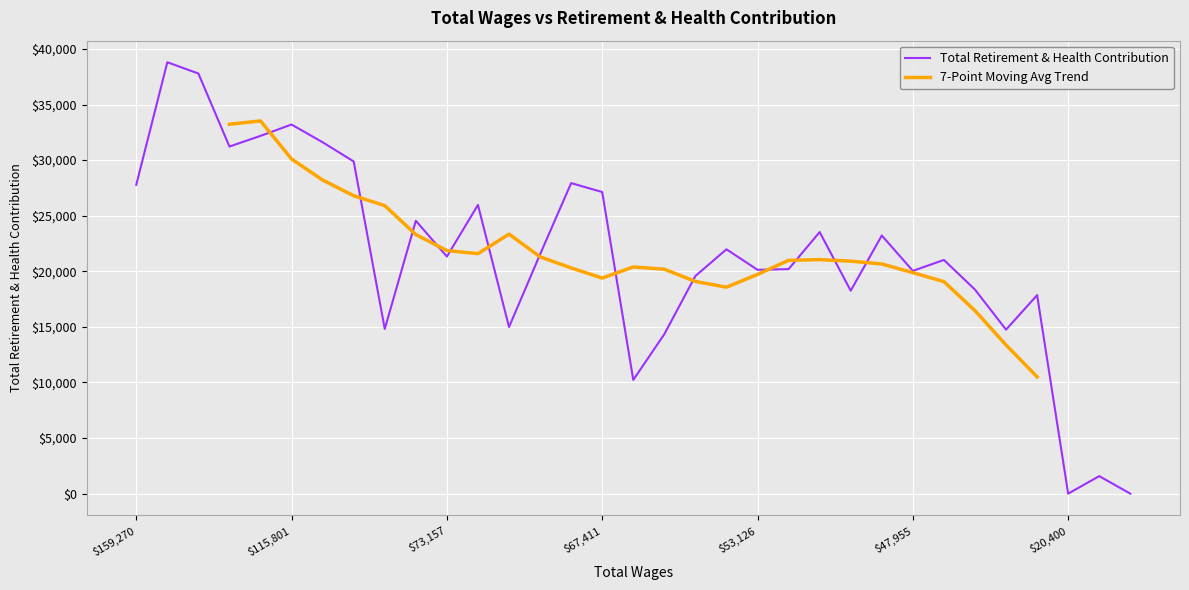

How many positive values are there?

31